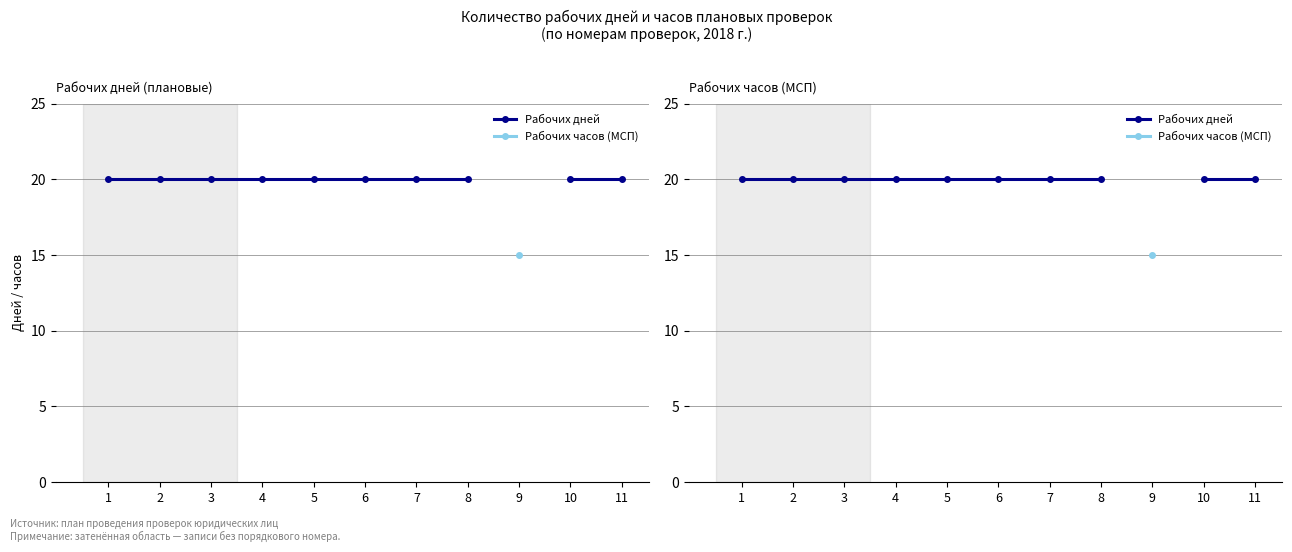

True or false: Рабочих часов (МСП) and Рабочих дней cross at least once.

False